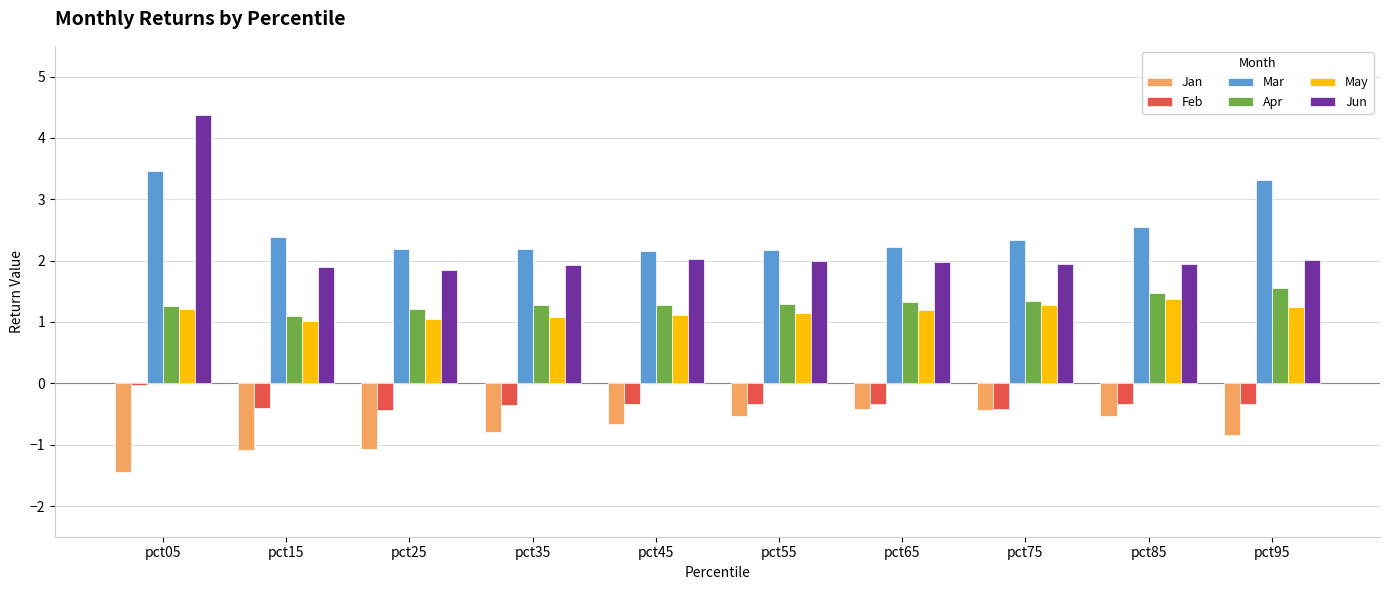

What is the difference between the highest and lowest values at pct75?

2.8